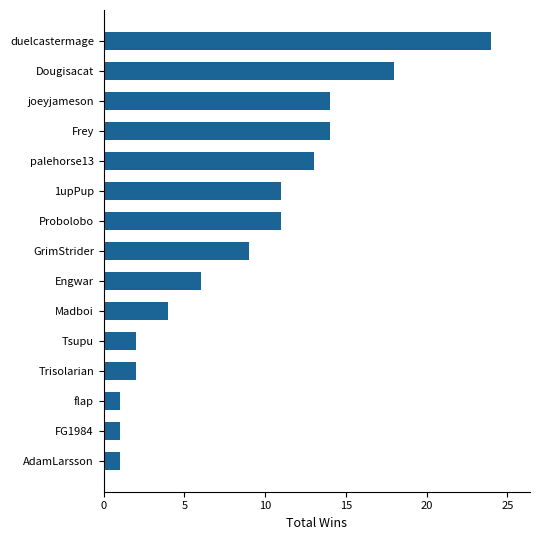

How many bars are there in total?

15